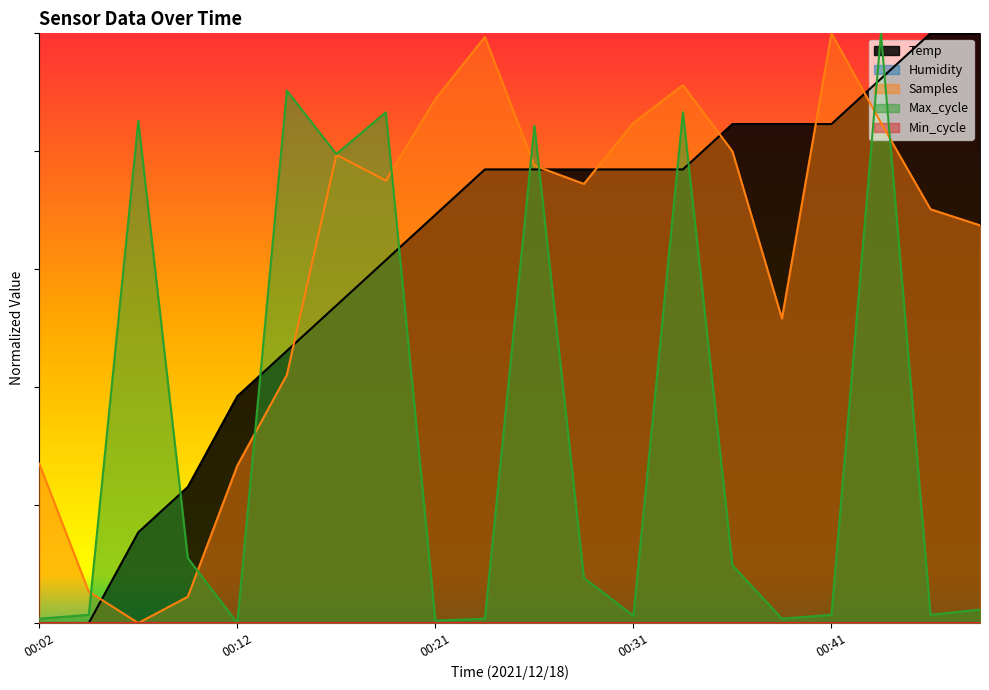

What is the sum of the Max_cycle values at 00:36 and 00:14?

1.0